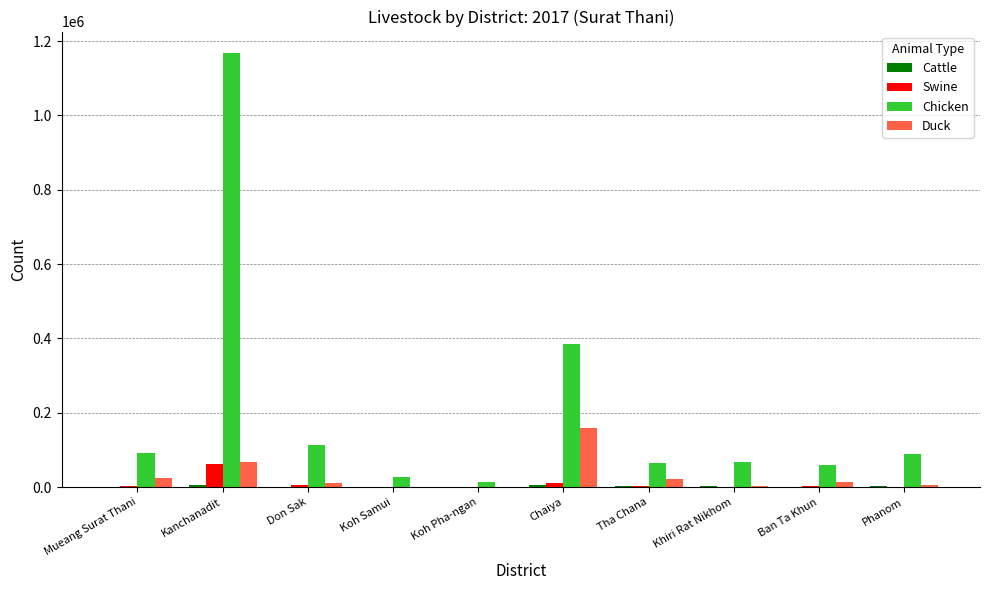

Is it true that Duck equals 159674 at Chaiya?

True